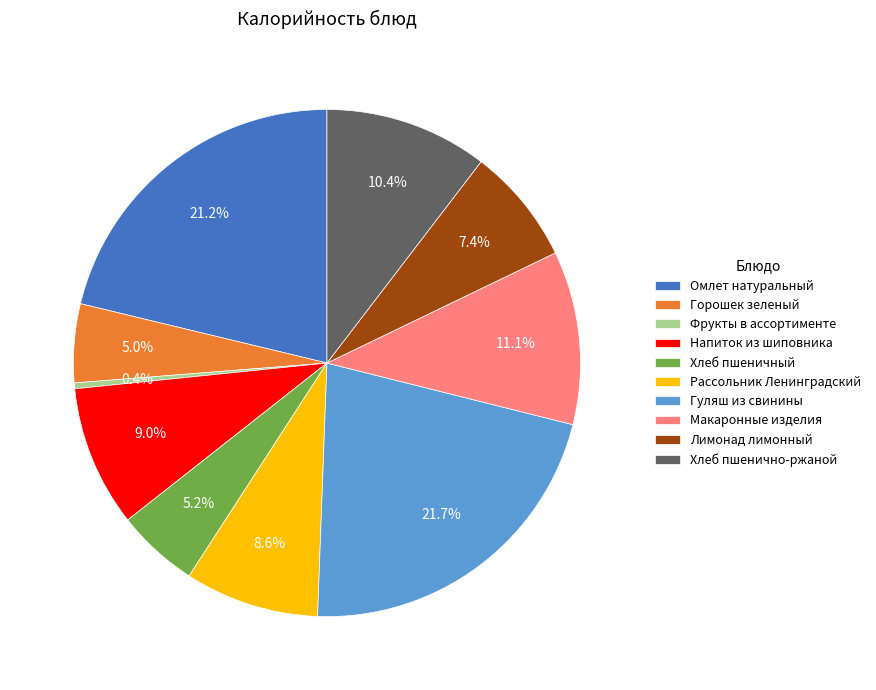

What percentage is NOT represented by Лимонад лимонный?

92.6%